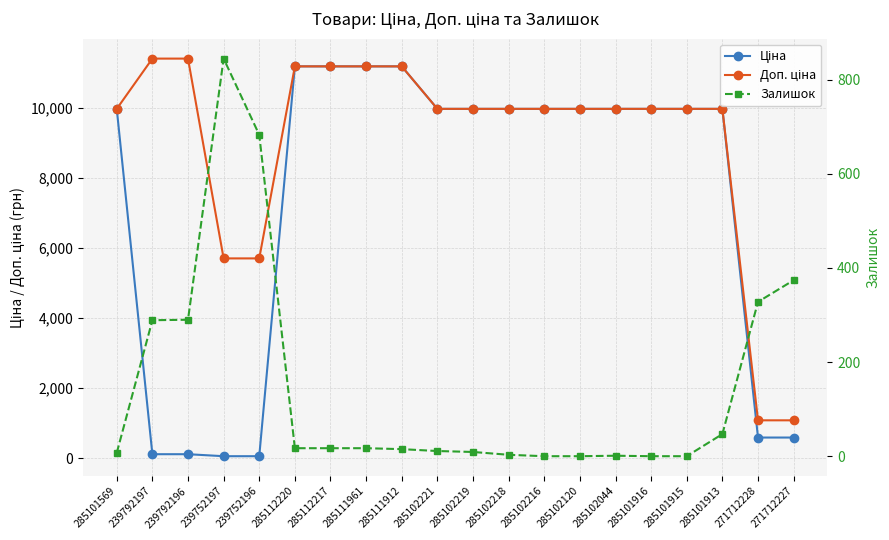

Between 285101569 and 239792196, which series saw the biggest shift?

Ціна